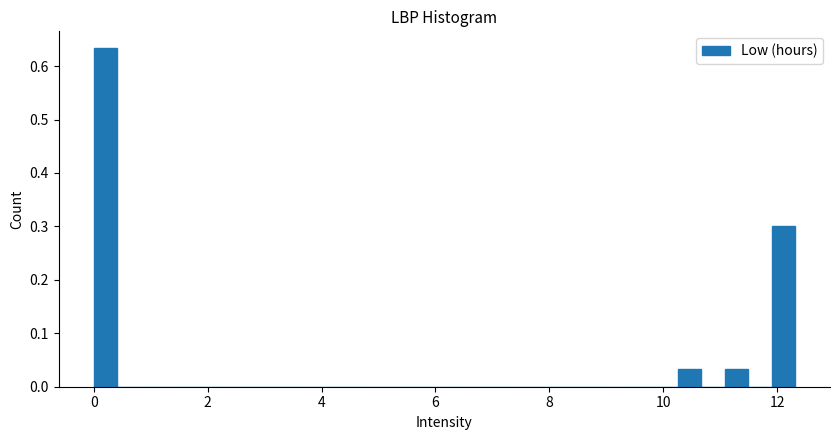

Read against the x-axis, roughly where is the centre of the tallest bar?

0.2